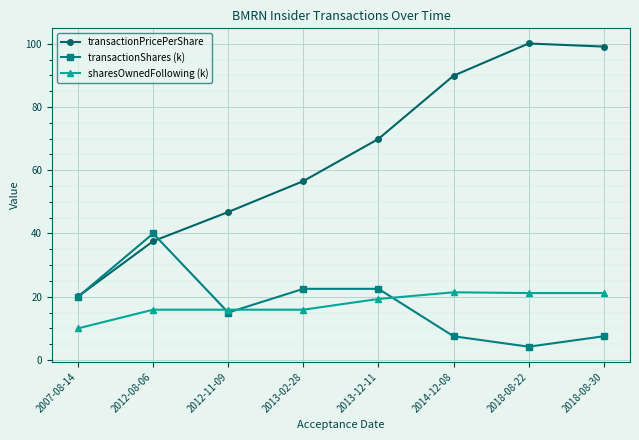

In transactionShares (k), how many points are lower than both neighbors (excluding endpoints)?

2